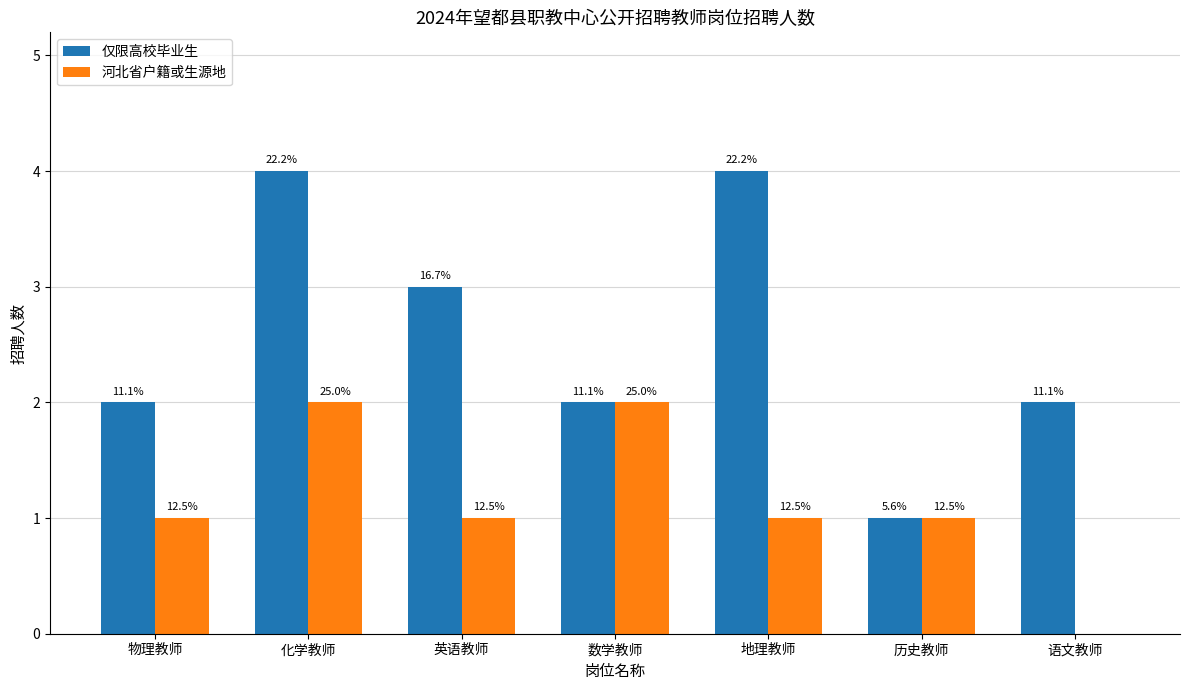

Which series has the largest range (max minus min)?

仅限高校毕业生